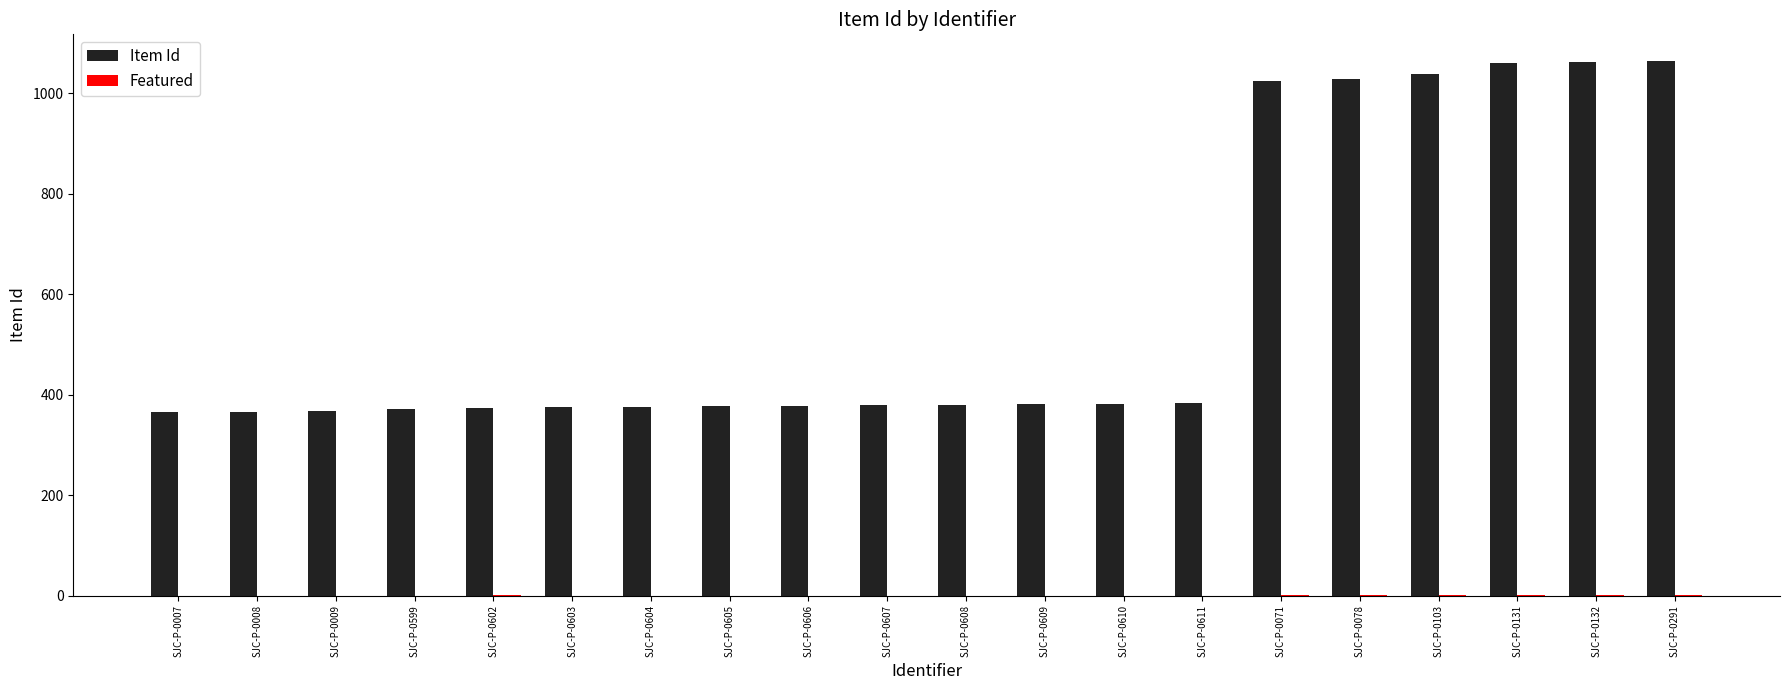

What is the average value of the Item Id series?

577